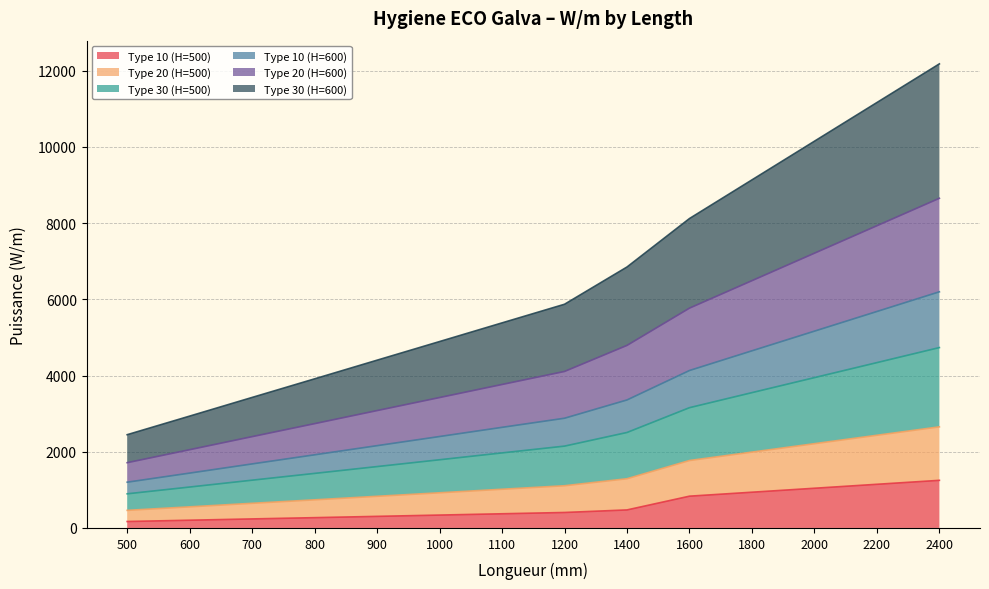

Is it true that Type 10 (H=500) equals 406 at 1200?

True